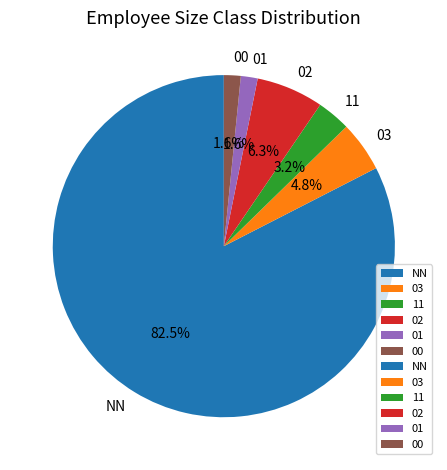

Which has a higher value, NN or 02?

NN